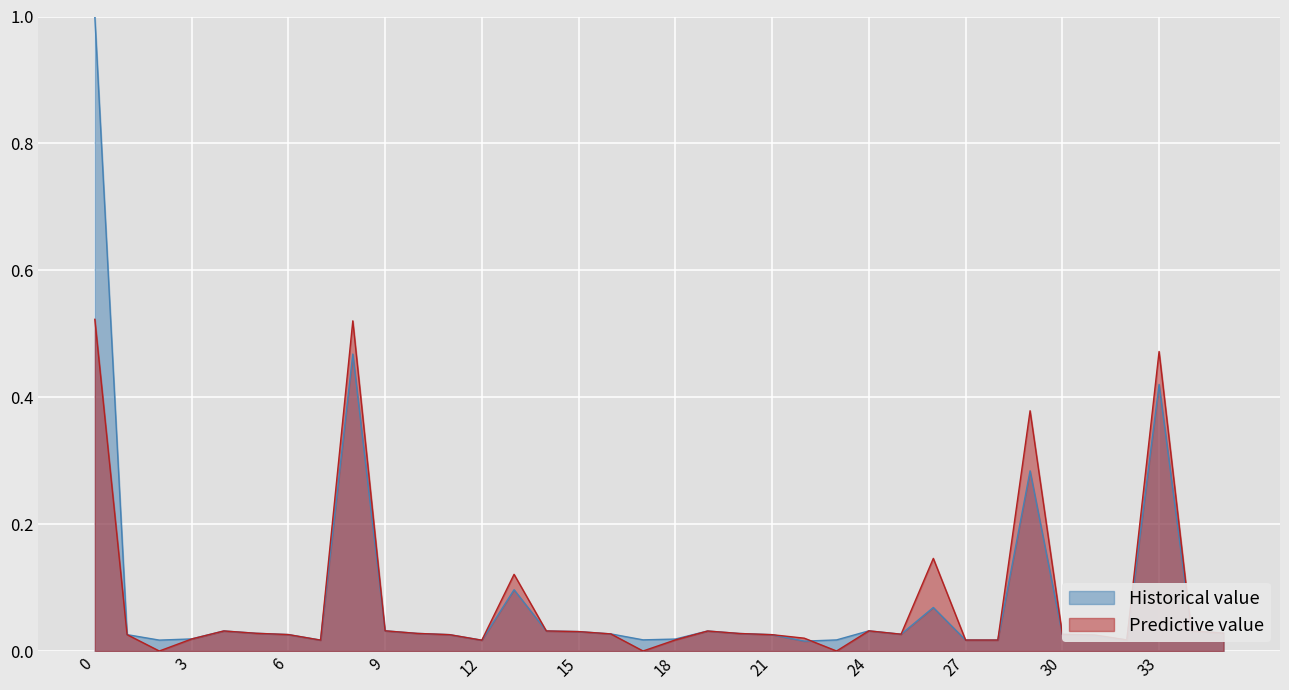

What is the highest value of the Historical value series?

1.0